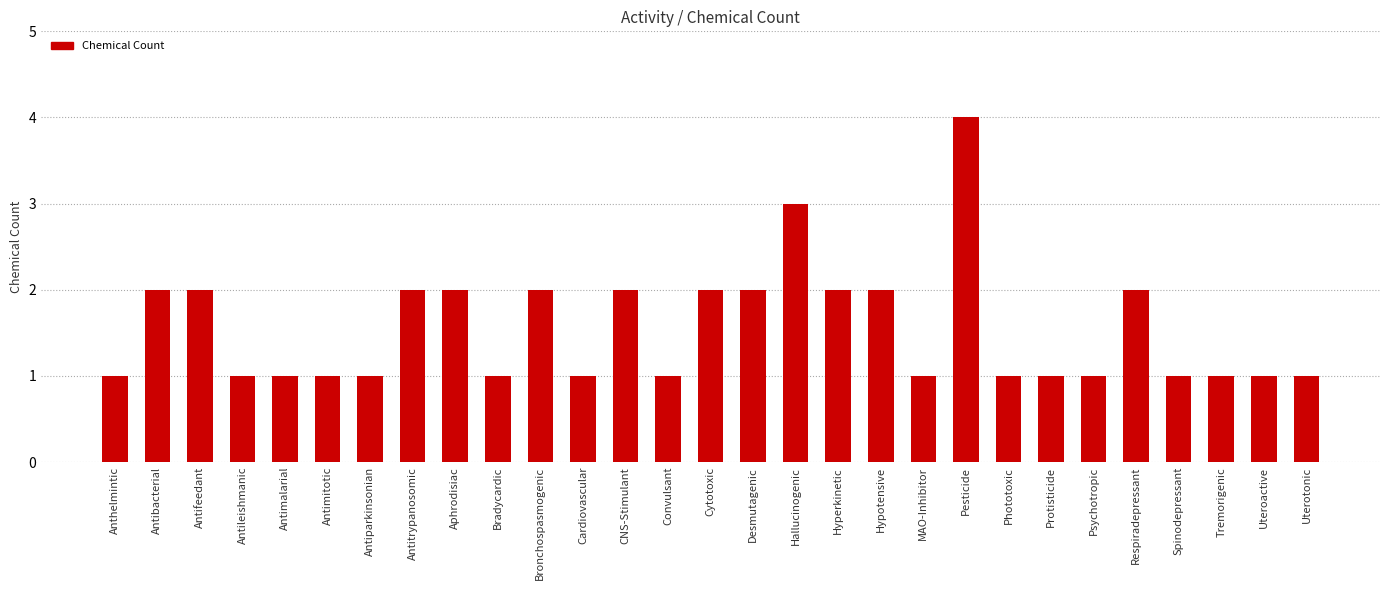

Read the value at Hallucinogenic.

3